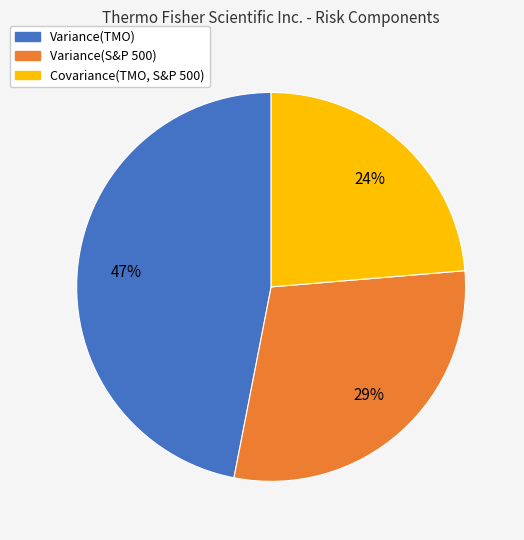

Is there any slice that represents more than half of the pie?

No